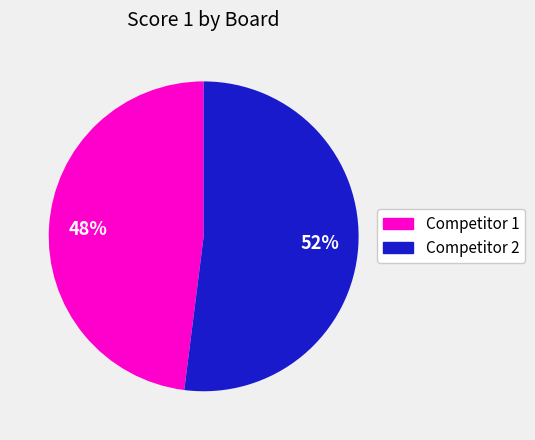

To the nearest percent, what is the difference between the largest and smallest slice percentages?

4%